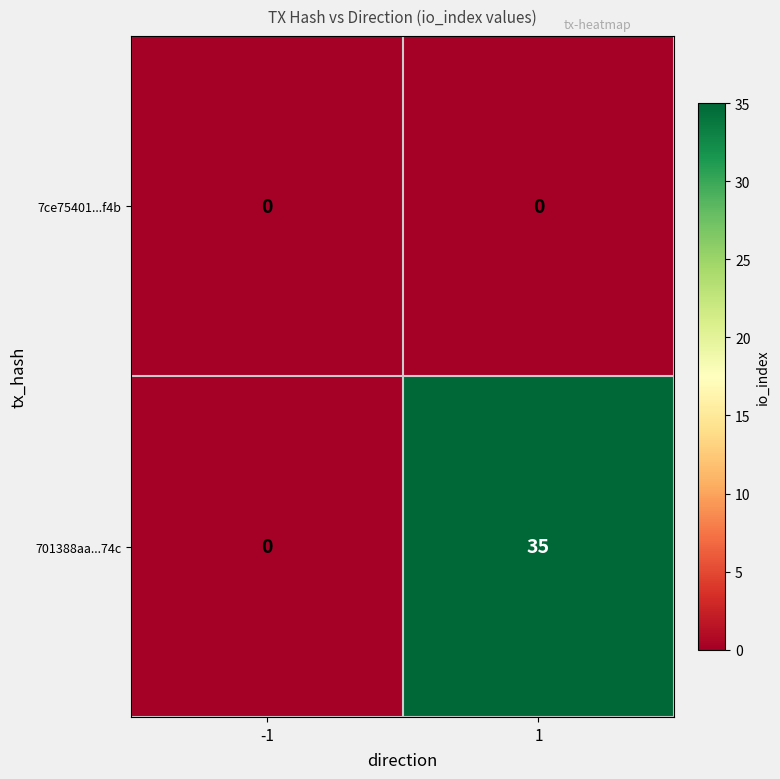

How many values in 701388aa...74c are above zero?

1